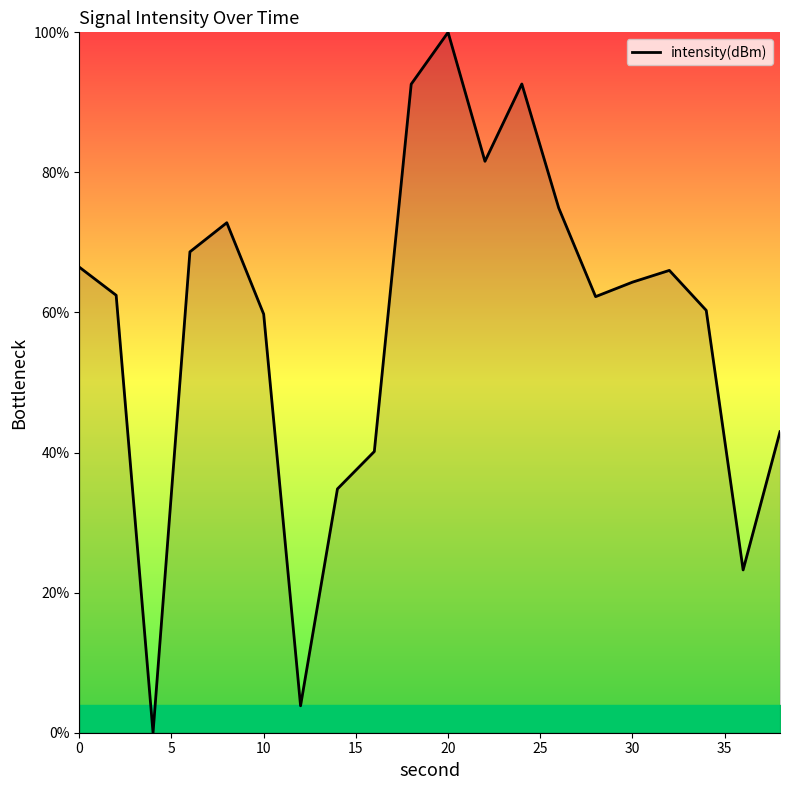

What is the difference between the maximum and minimum values?

100.0